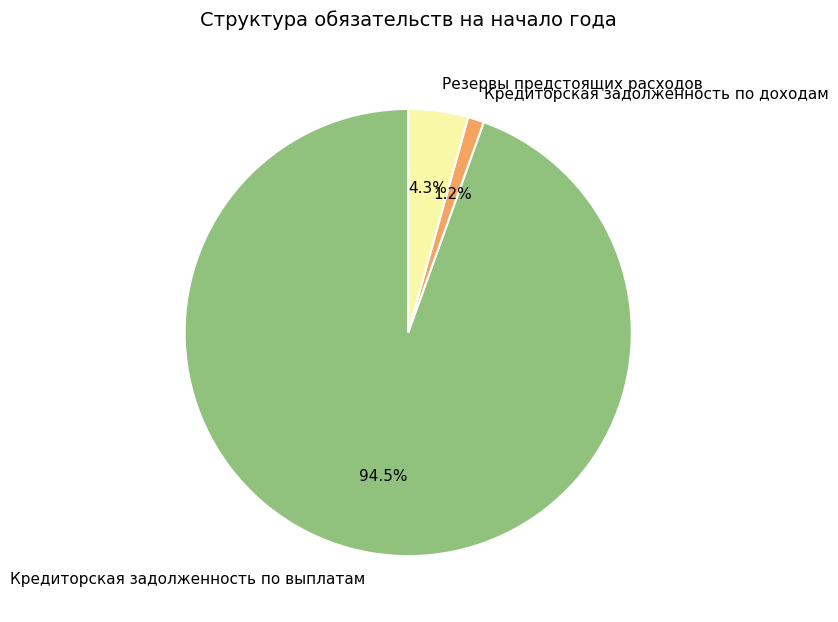

To the nearest percent, what is the difference between the largest and smallest slice percentages?

93%